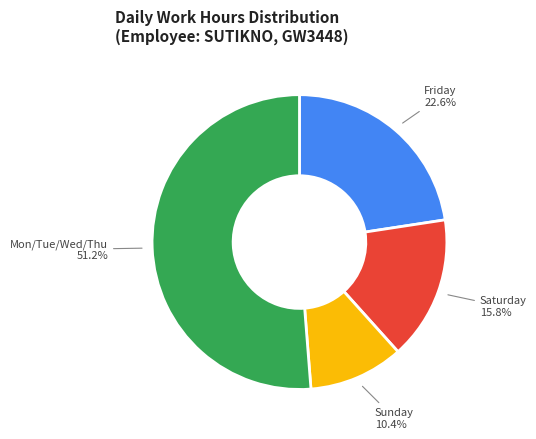

To the nearest percent, what is the average slice percentage?

25%